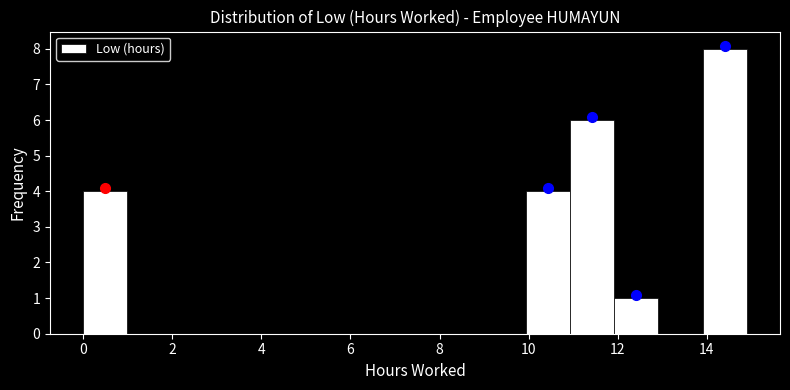

Reading left to right, transcribe this chart: for each bar, give the range it covers on the x-axis and its height. Neither the bar edges nor the heights are printed on the chart, so give them approximately, as read against the axes.

0 to 1: 4
1 to 2: 0
2 to 3: 0
3 to 4: 0
4 to 5: 0
5 to 6: 0
6 to 7: 0
7 to 8: 0
8 to 9: 0
9 to 10: 0
10 to 11: 4
11 to 12: 6
12 to 13: 1
13 to 14: 0
14 to 15: 8